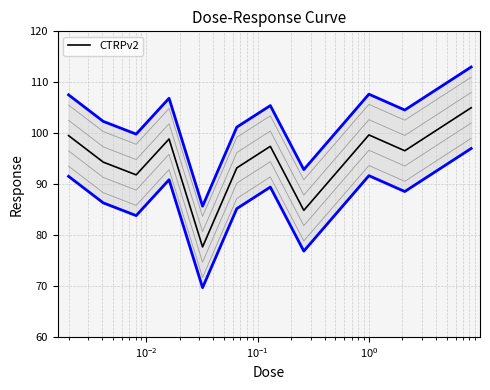

What is the maximum value for CTRPv2?

105.0